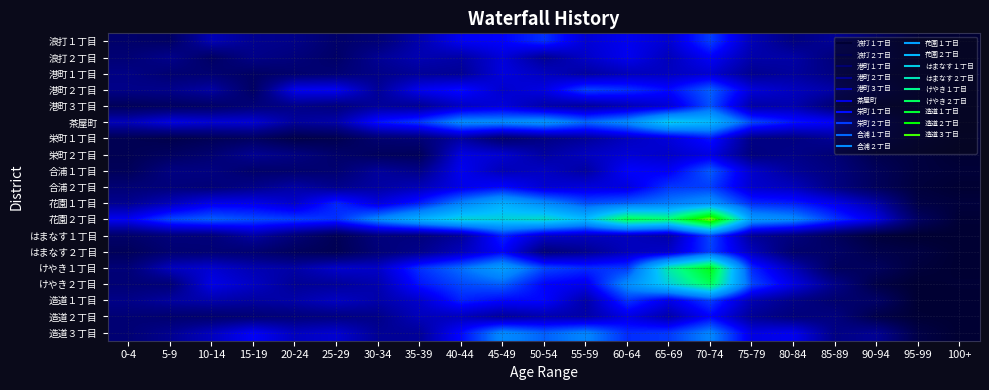

At which category is the sum across all series the highest?

70-74